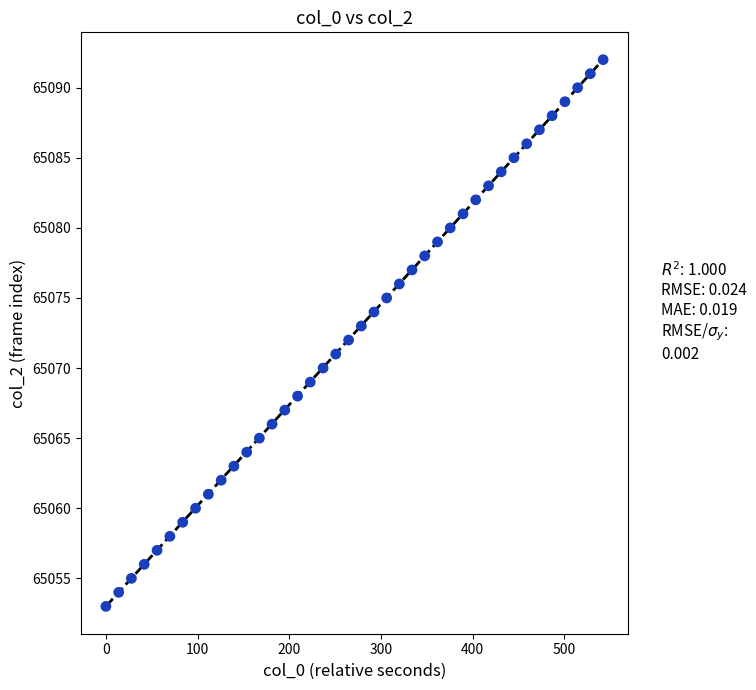

What is the range of Y values (max minus min)?

39